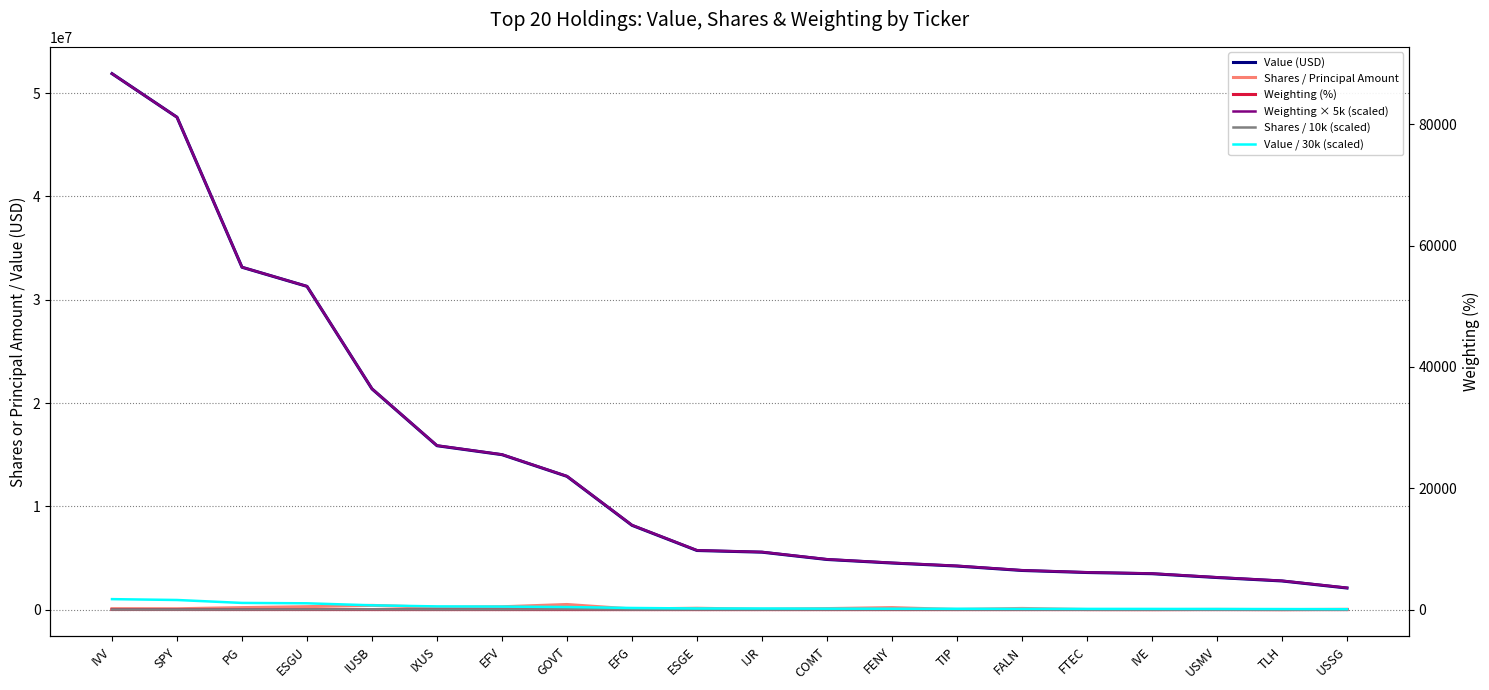

True or false: Shares / 10k (scaled) and Shares / Principal Amount cross at least once.

False